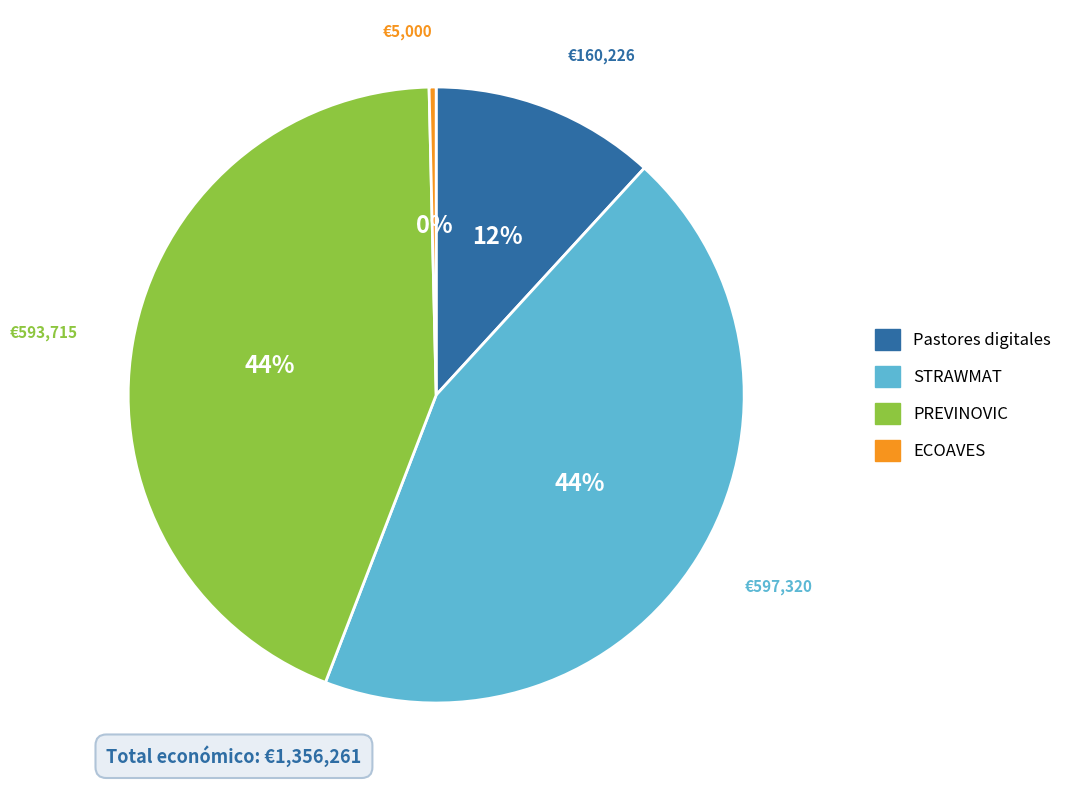

Which has a higher value, ECOAVES or PREVINOVIC?

PREVINOVIC